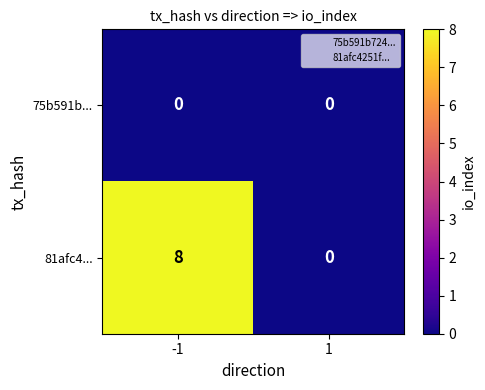

At how many categories does at least one series exceed 1?

1